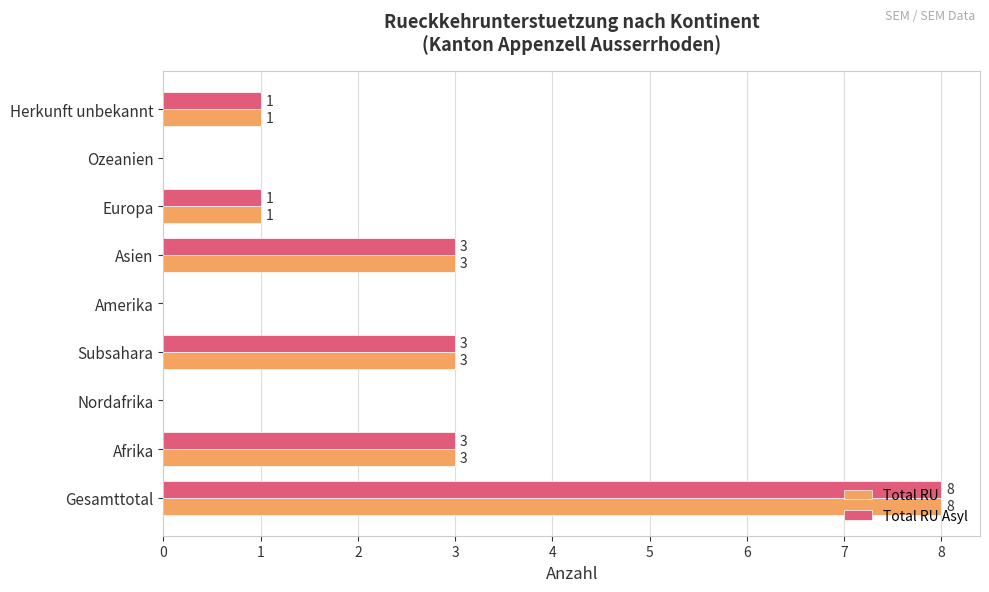

What value does the Total RU series have at Gesamttotal?

8